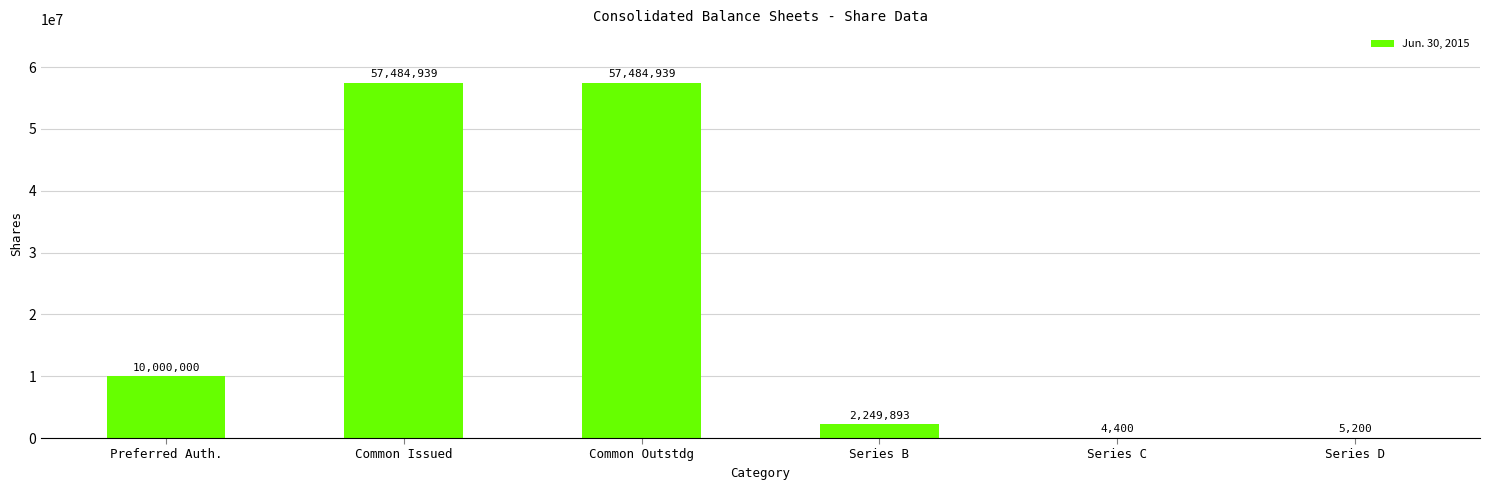

Are the bars grouped side by side (vs. stacked)?

No